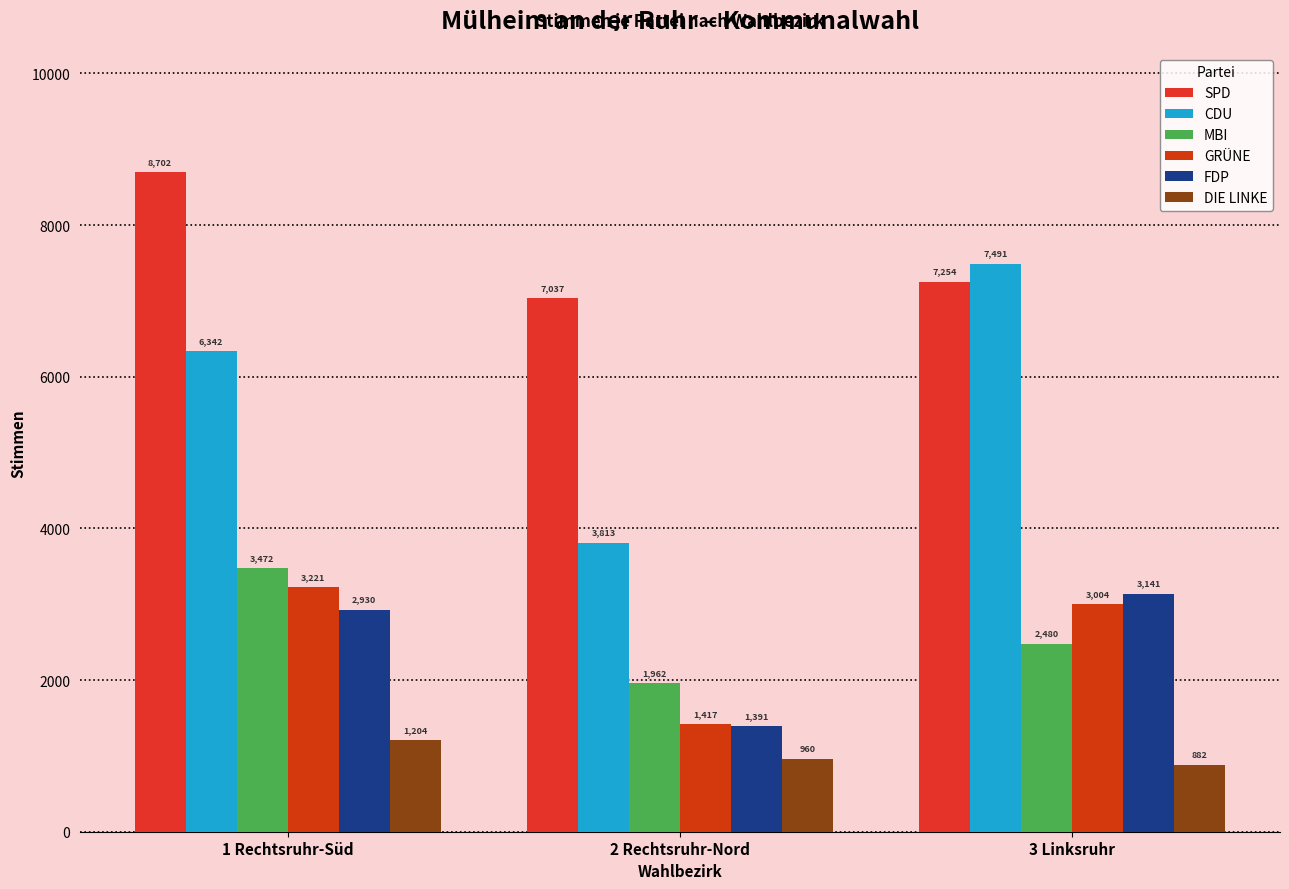

The value of CDU at 1 Rechtsruhr-Süd is 8458. True or false?

False